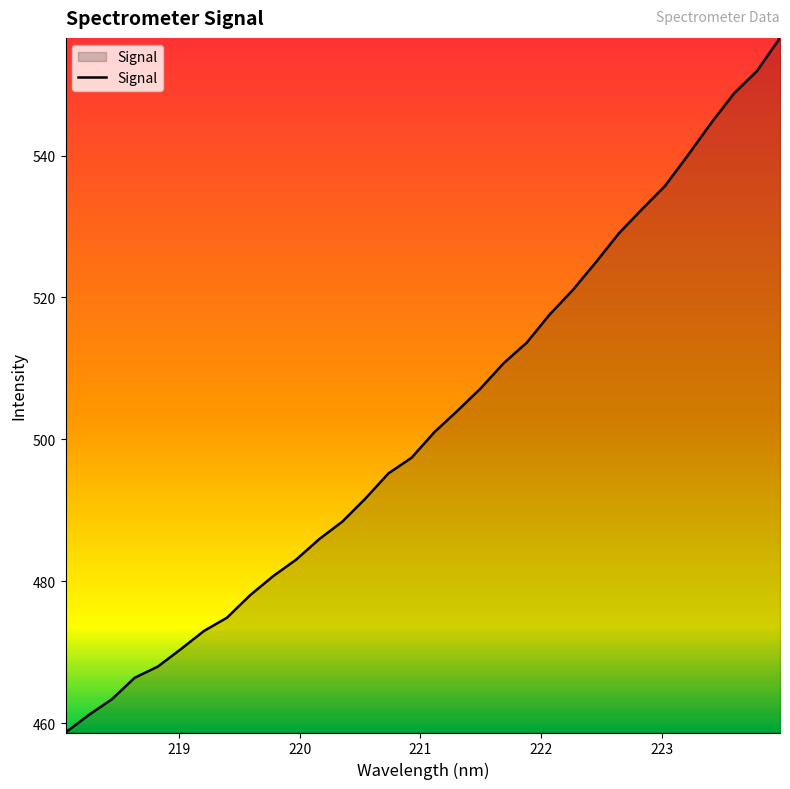

What is the difference between the maximum and minimum values?

97.9